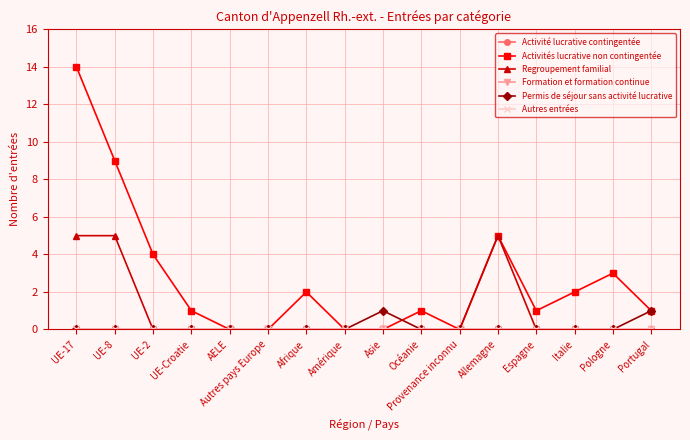

At how many categories does at least one series exceed 4?

3